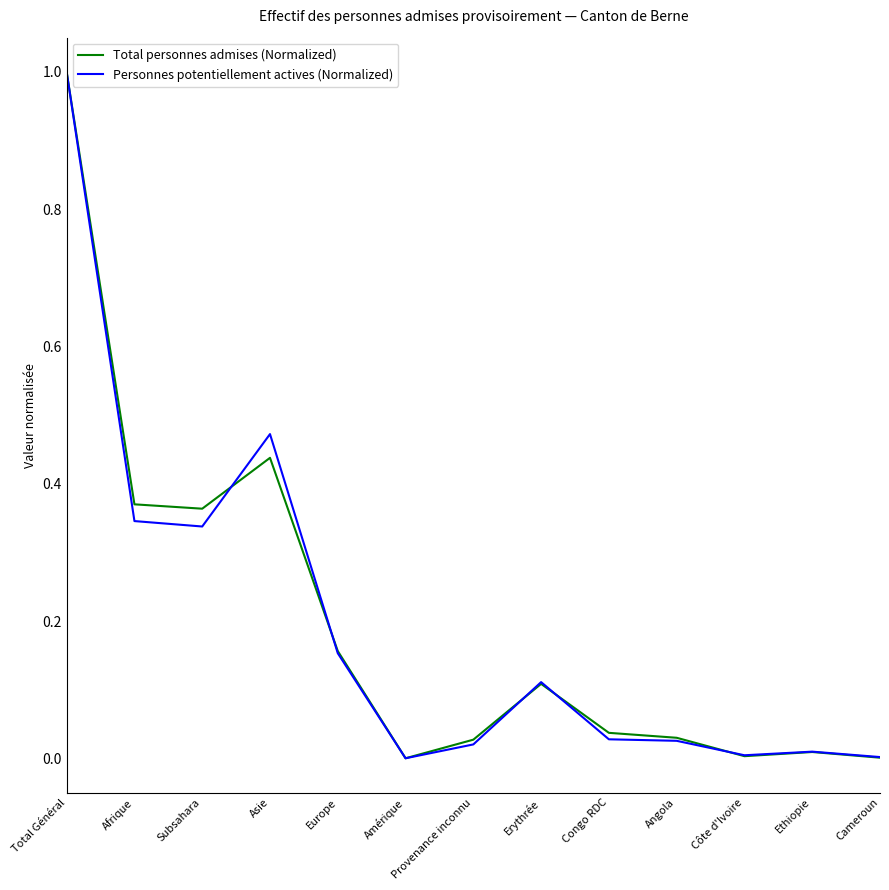

What position from the right is Asie?

10